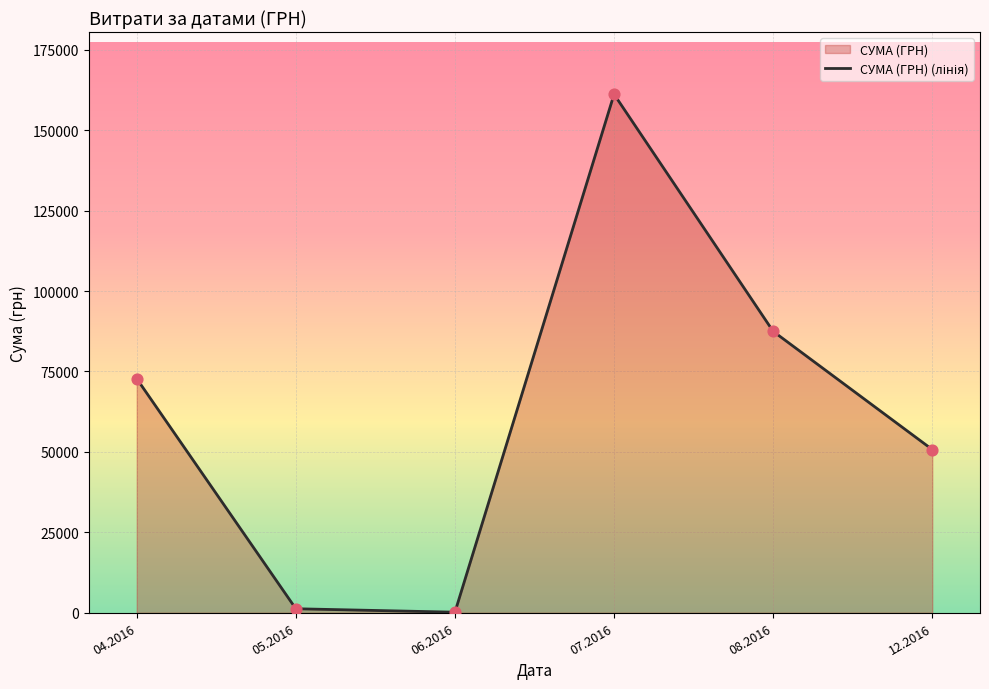

Which has a higher value, 04.08.2016 or 12.12.2016?

04.08.2016